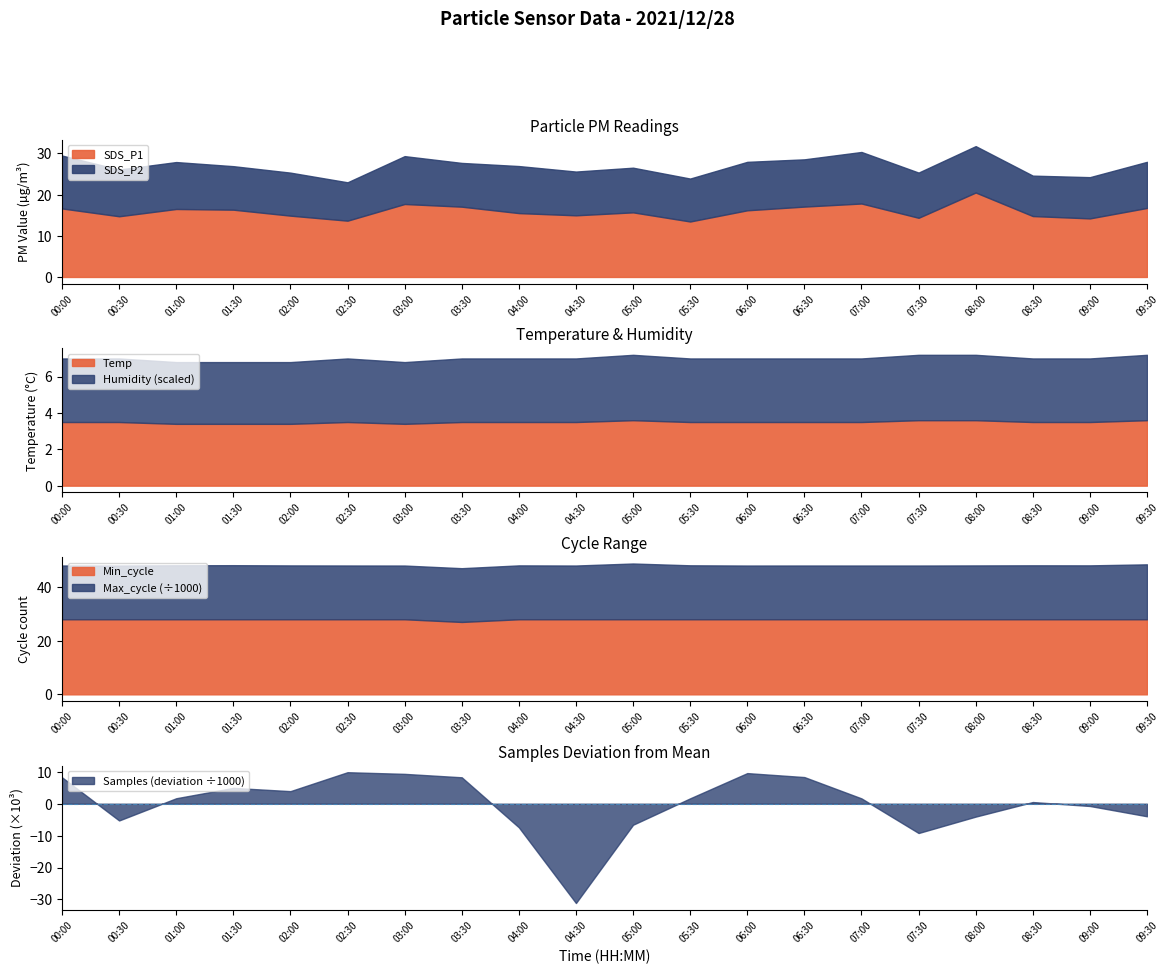

What is the sum of all SDS_P2 values?

220.6